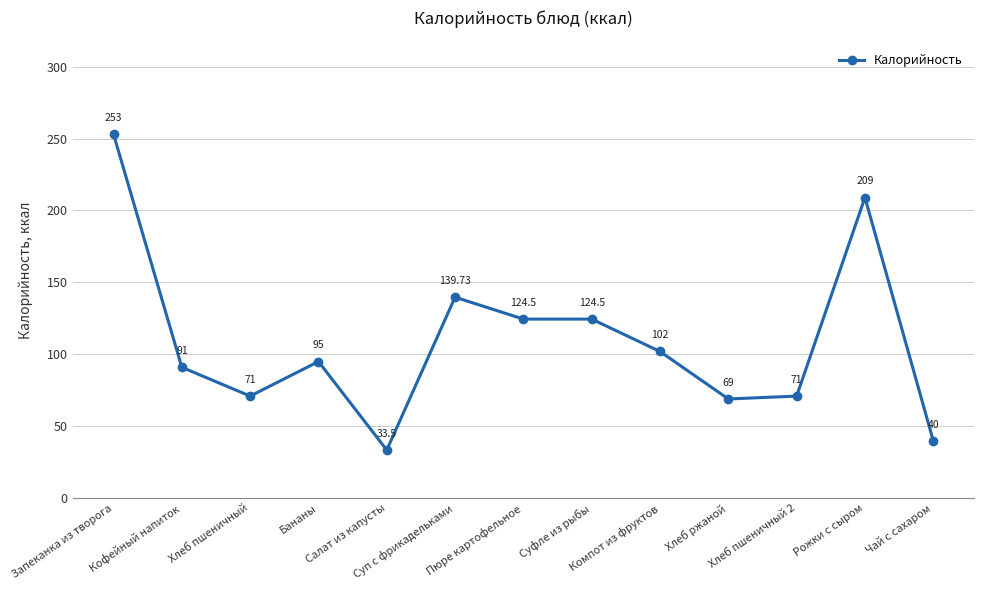

What is the difference between the maximum and minimum values?

219.5